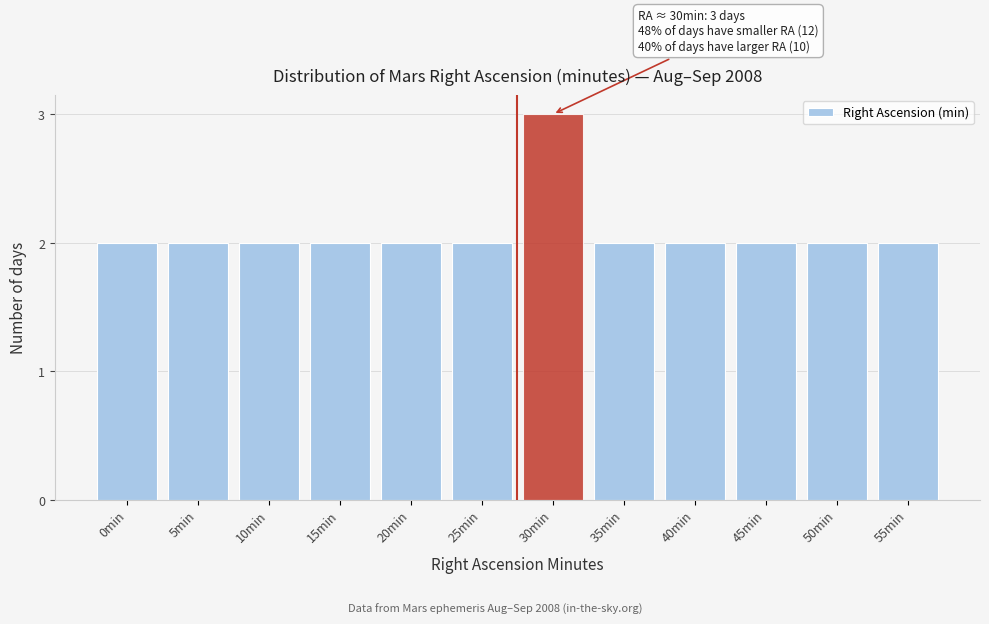

Reading left to right, extract all data points from this chart.

2	2	2	2	2	2	3	2	2	2	2	2